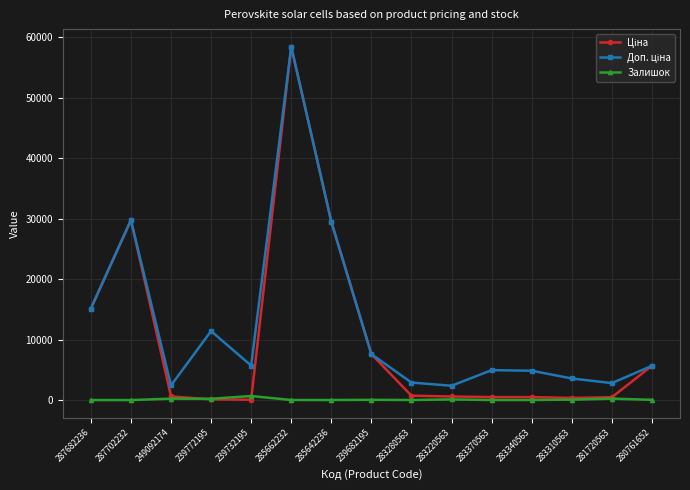

True or false: Залишок has a value of 42.0 at 280761652.

True